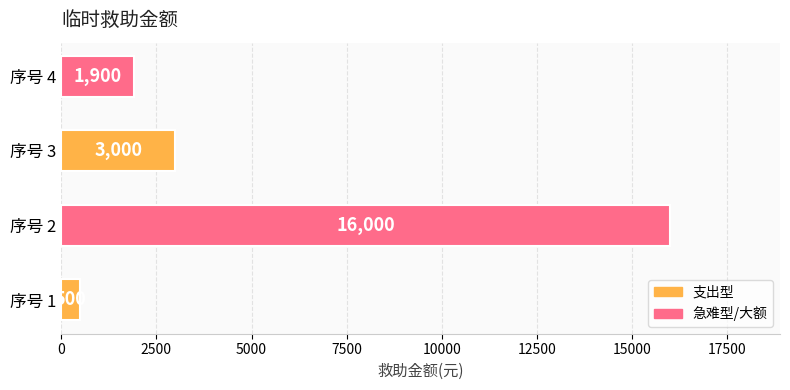

What is the average value?

5350